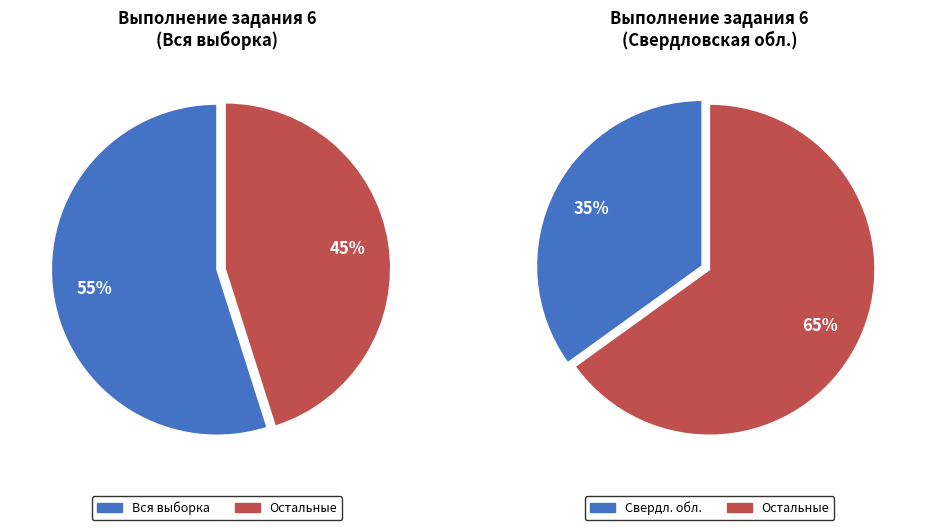

Is 1 the majority of the pie?

No